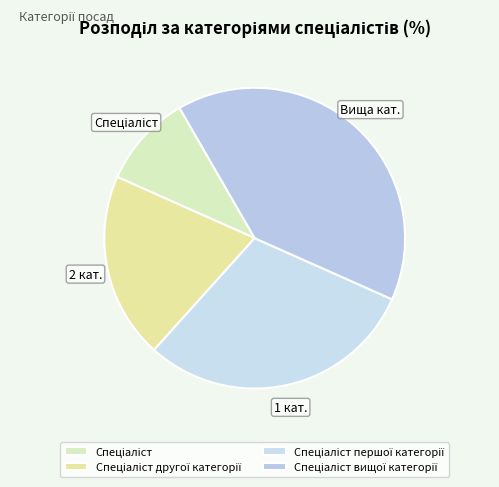

To the nearest percent, what is the average slice percentage?

25%